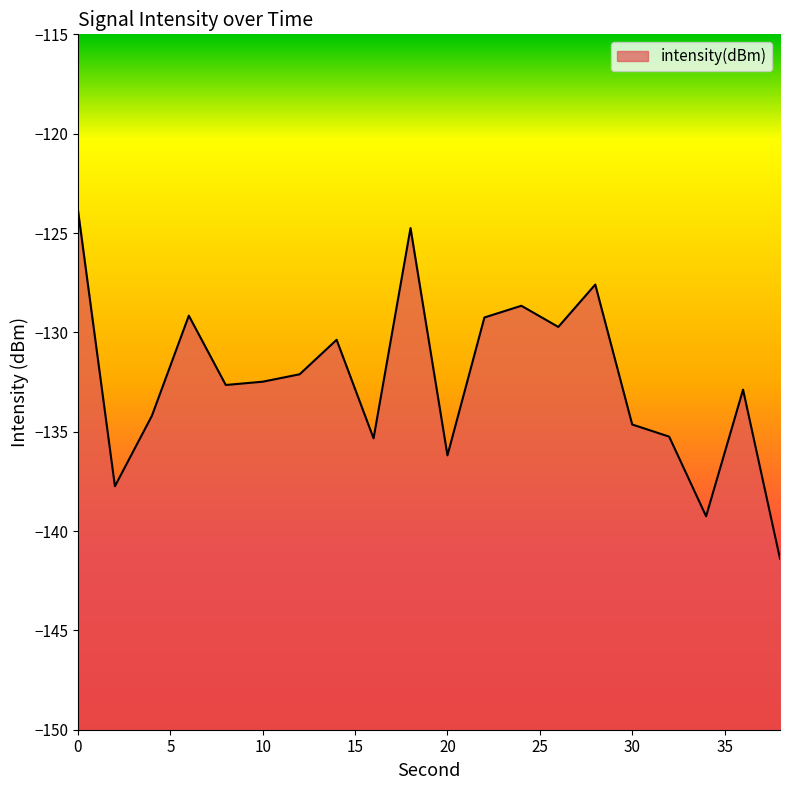

Reading left to right, list all the values displayed in this chart.

-123.9	-137.7	-134.2	-129.2	-132.6	-132.5	-132.1	-130.4	-135.3	-124.8	-136.2	-129.3	-128.7	-129.7	-127.6	-134.6	-135.2	-139.3	-132.9	-141.4